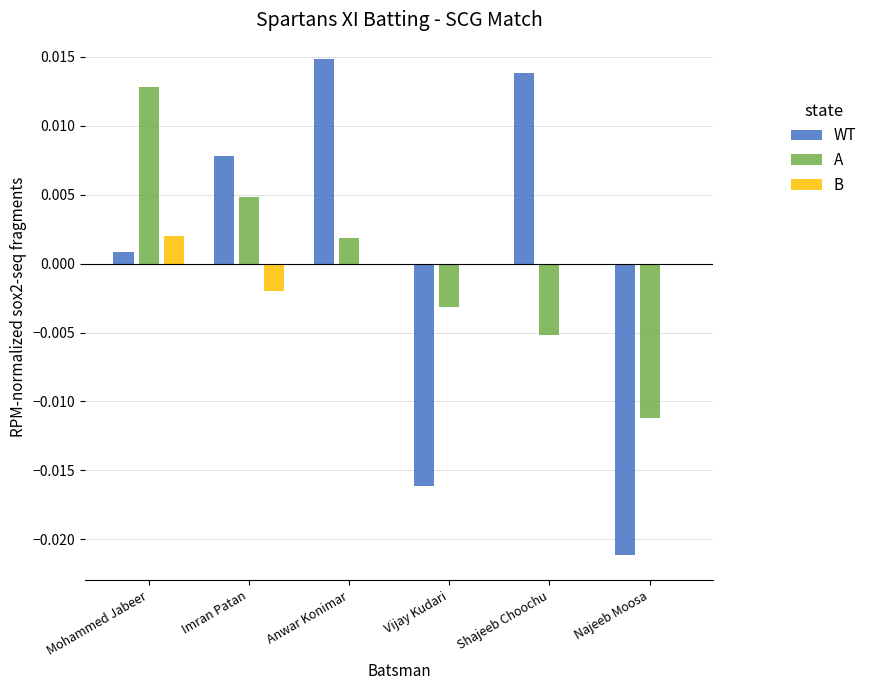

True or false: A has a value of -0.0 at Najeeb Moosa.

True